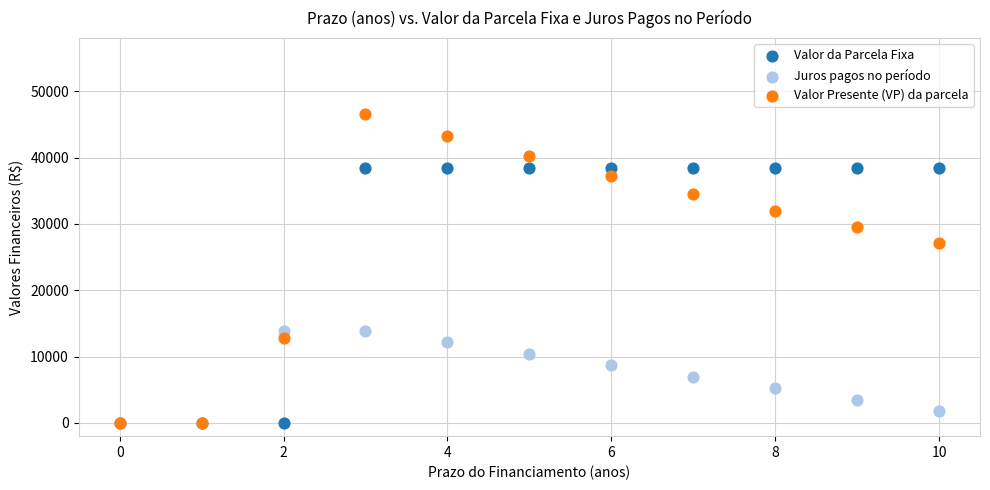

In the Valor Presente (VP) da parcela series, what Y value is closest to 23273?

27179.6